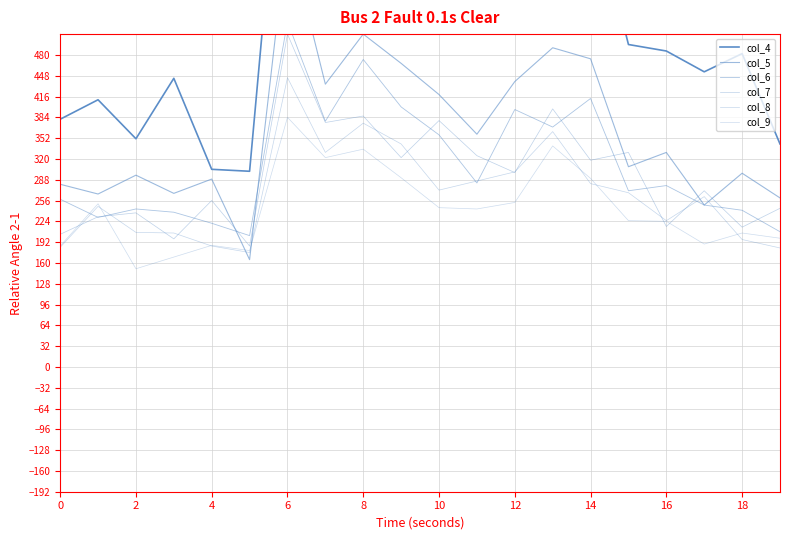

What is the sum of all col_6 values?

6240